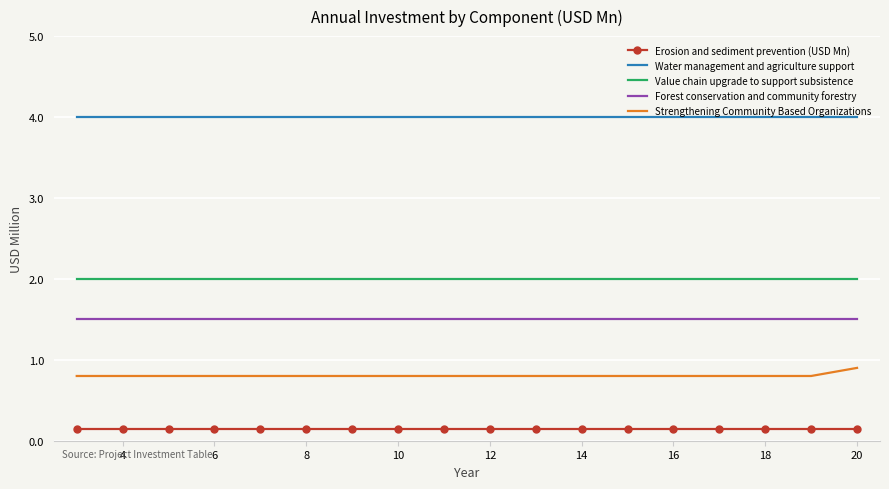

True or false: Erosion and sediment prevention (USD Mn) and Water management and agriculture support cross at least once.

False